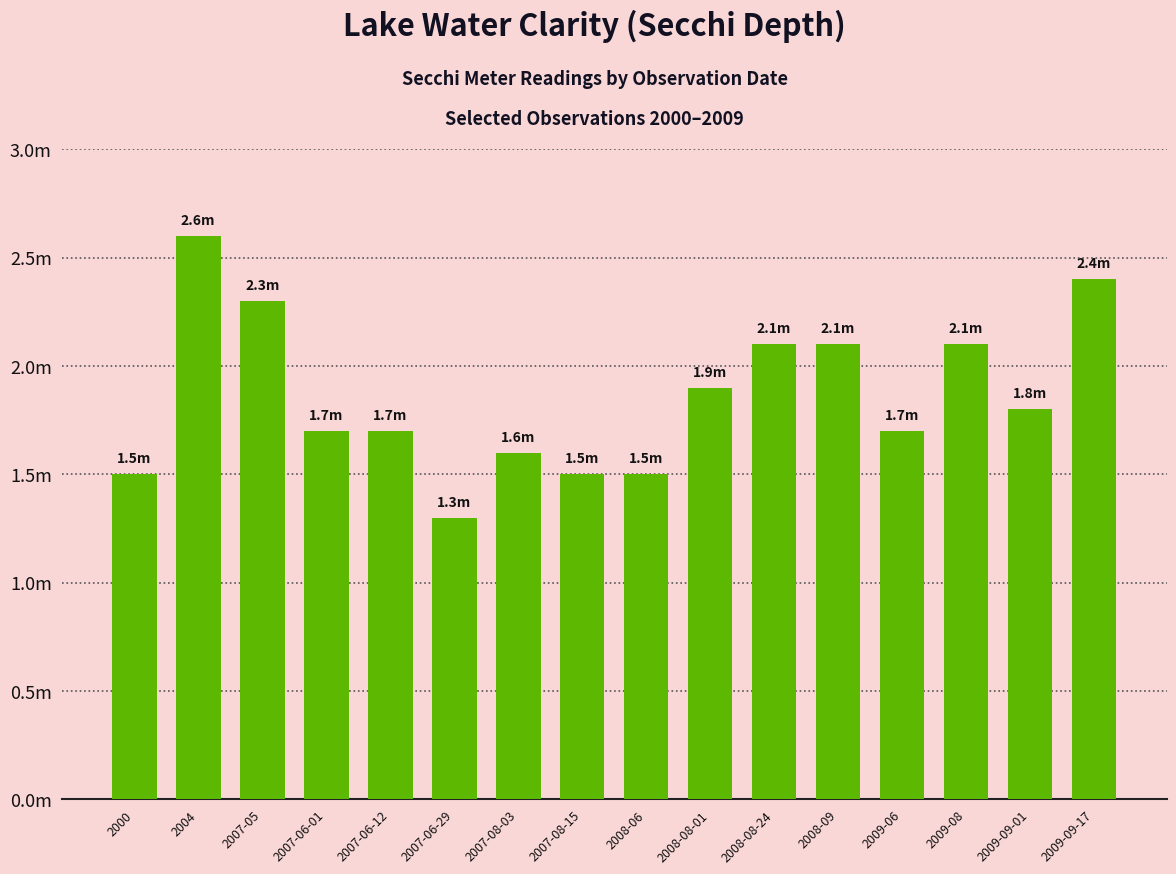

What is the difference between the values at 2009-09-01 and 2009-08?

0.3